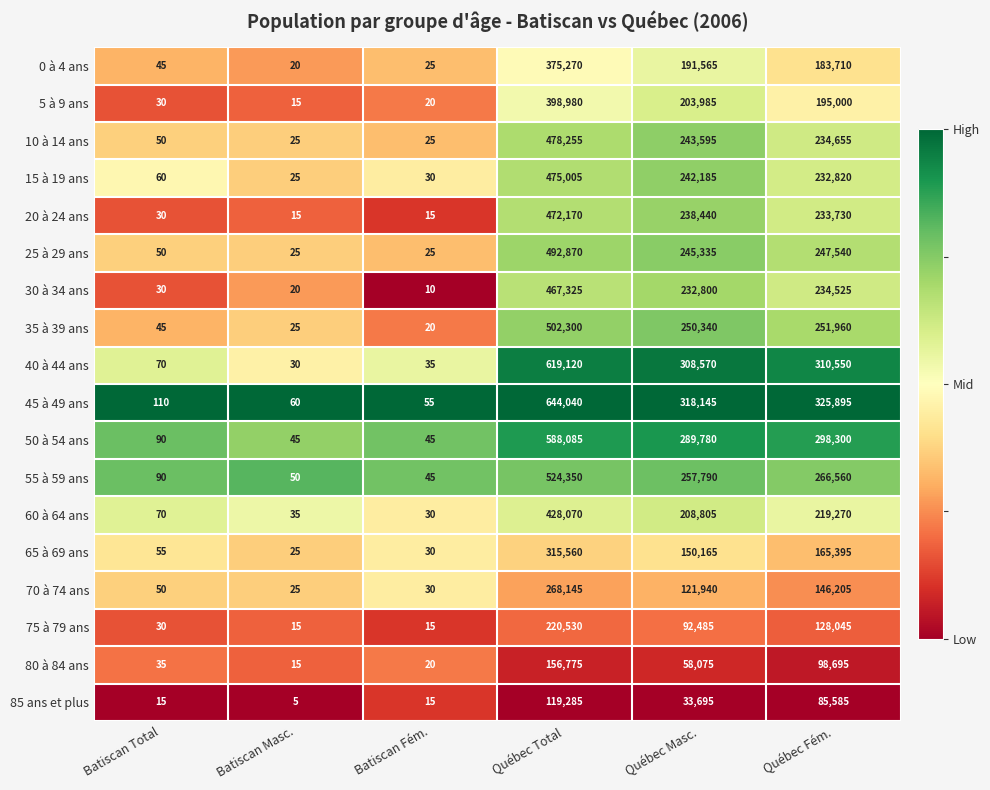

What is the average value of the 5 à 9 ans series?

133005